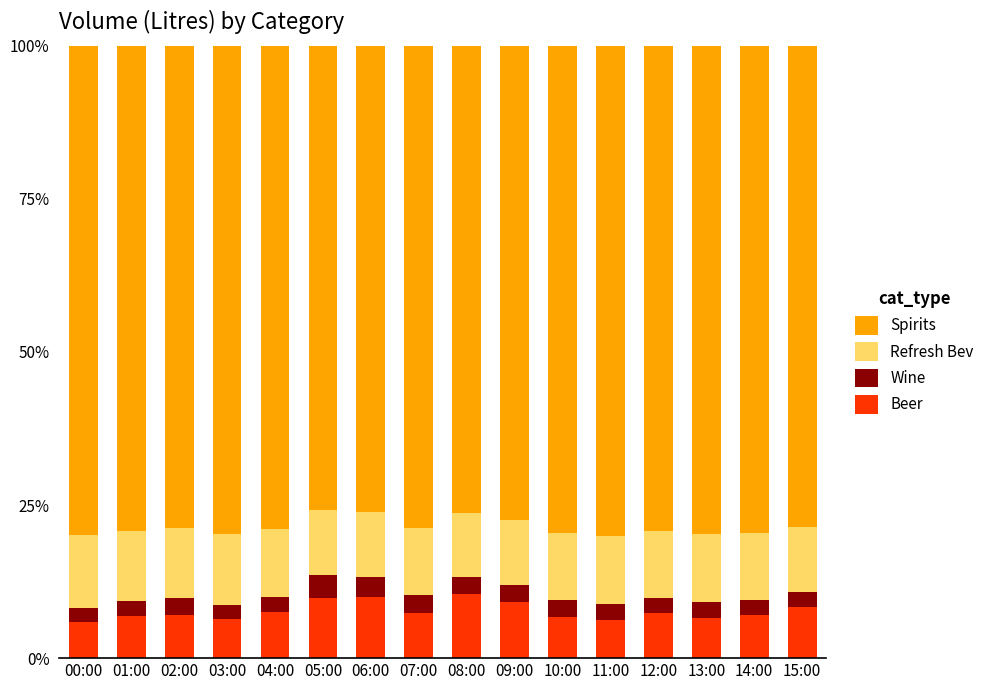

Are the bars grouped side by side (vs. stacked)?

No